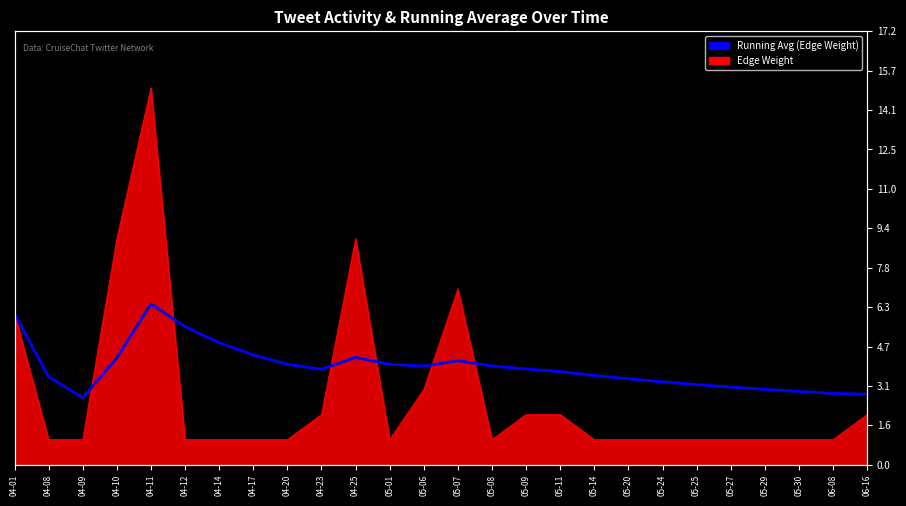

List the labels in order of value, smallest first.

04-09, 06-16, 06-08, 05-30, 05-29, 05-27, 05-25, 05-24, 05-20, 04-08, 05-14, 05-11, 04-23, 05-09, 05-06, 05-08, 04-20, 05-01, 05-07, 04-10, 04-25, 04-17, 04-14, 04-12, 04-01, 04-11